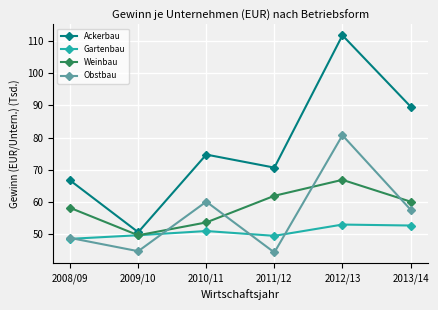

Between 2012/13 and 2013/14, which series saw the biggest shift?

Obstbau